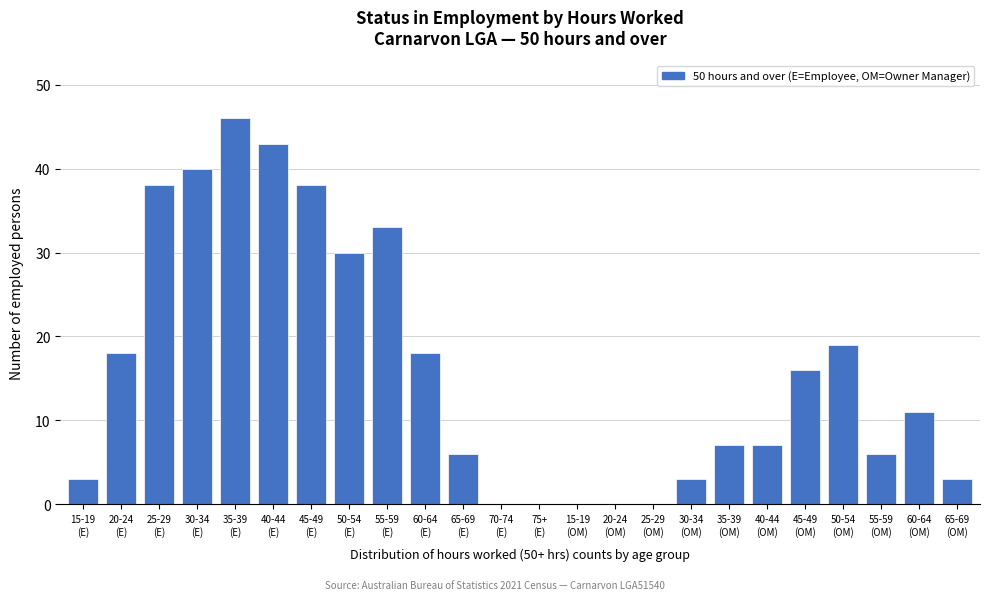

What is the sum of all values?

385